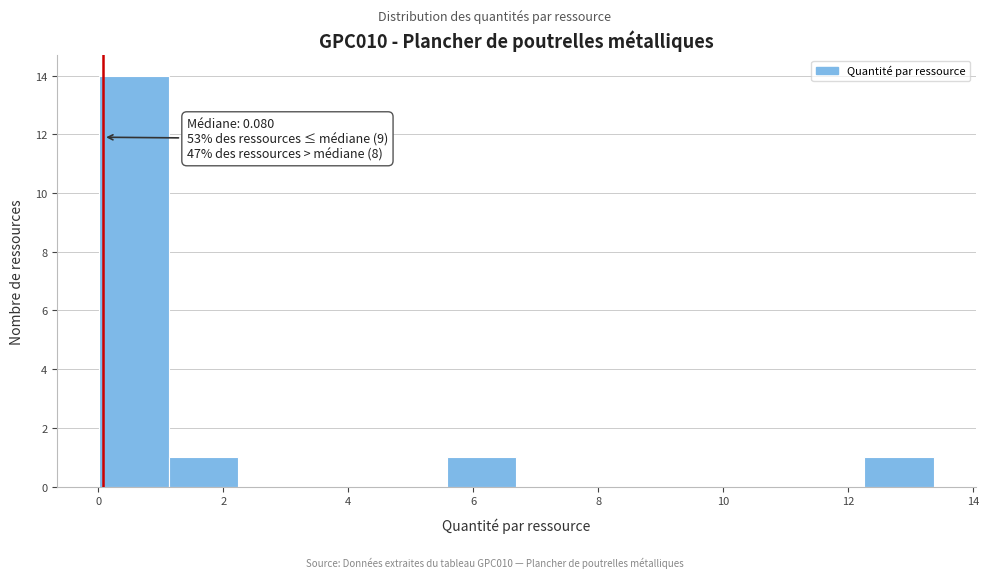

Which range on the x-axis has the tallest bar?

0.0 to 1.2